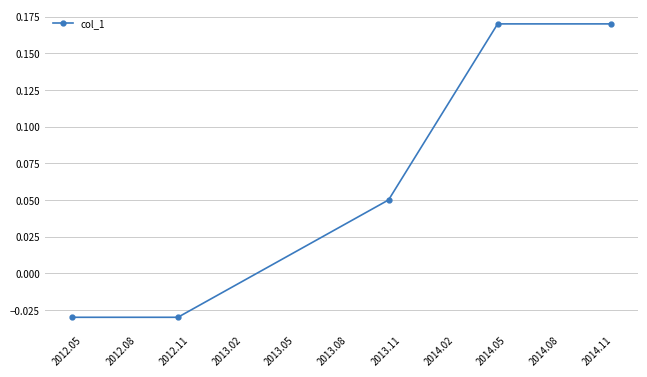

True or false: the data has more than 1 interior local peaks.

False